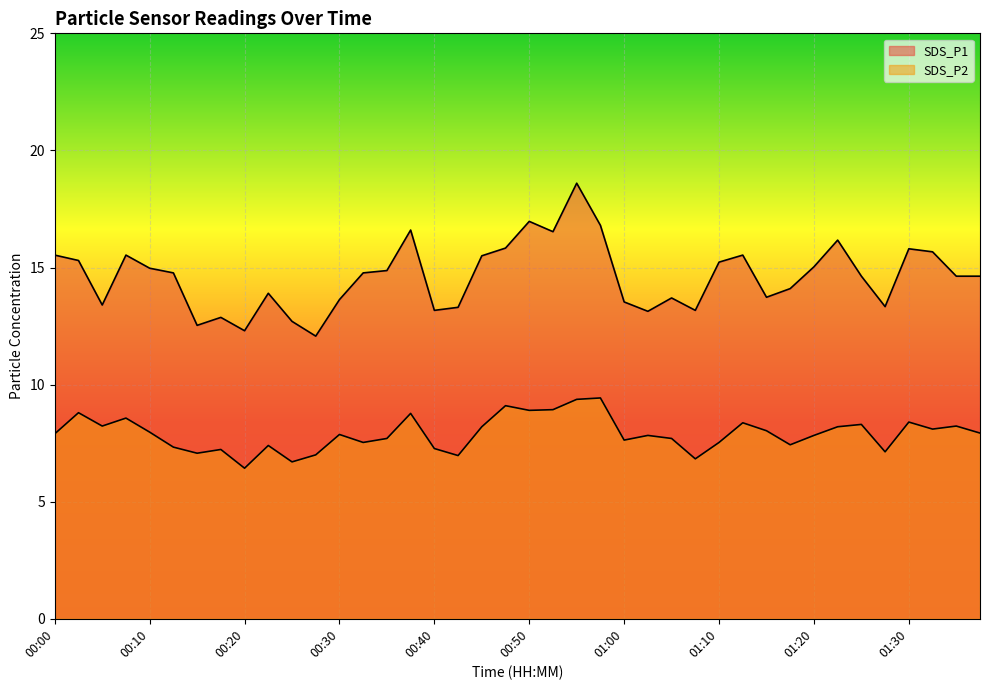

Is it true that SDS_P1 equals 16.5 at 00:52?

True